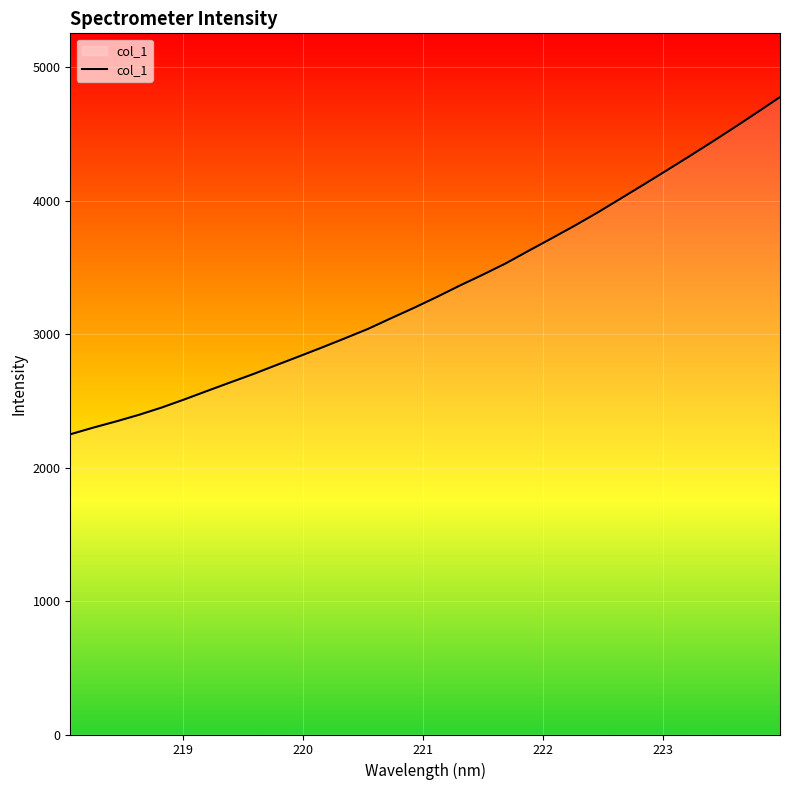

What is the minimum value shown in the chart?

2250.3